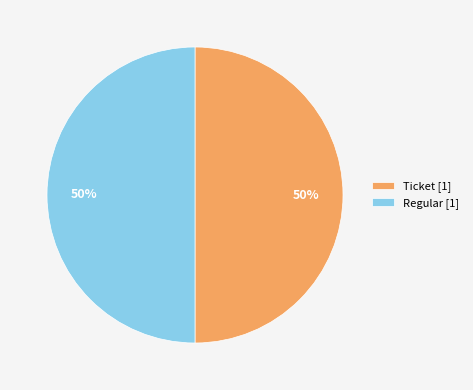

To the nearest percent, what is the average slice percentage?

50%